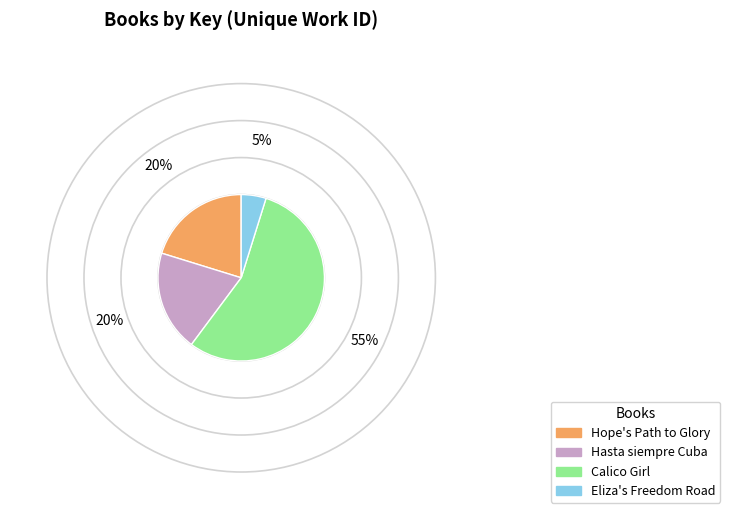

Is it true that Calico Girl is 55% of the pie?

True